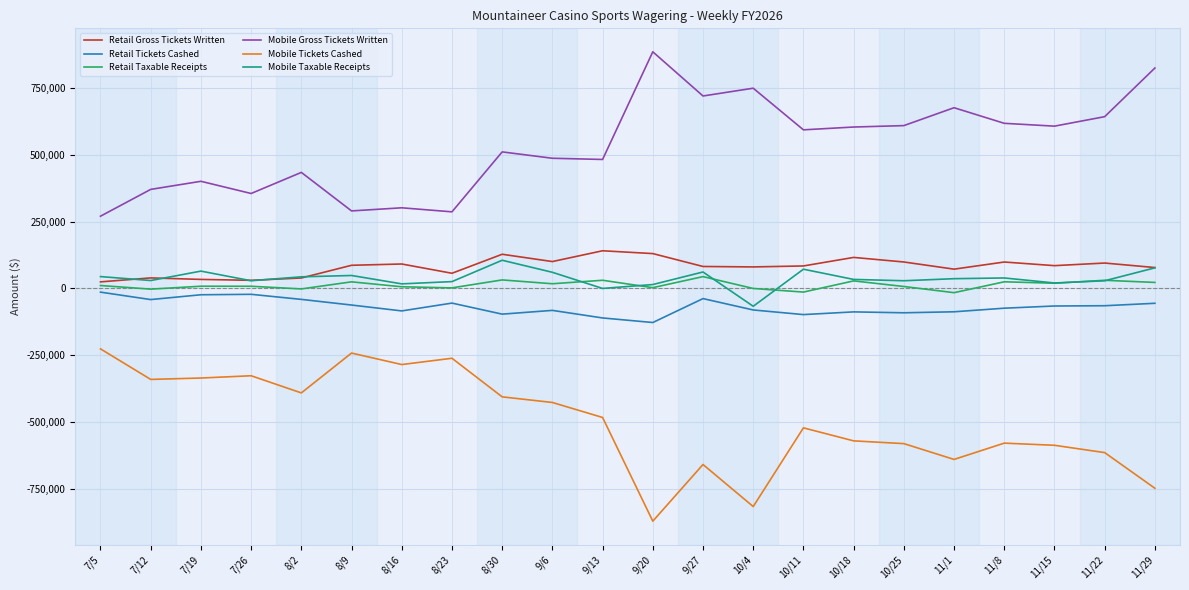

What is the maximum value for Mobile Gross Tickets Written?

886494.5